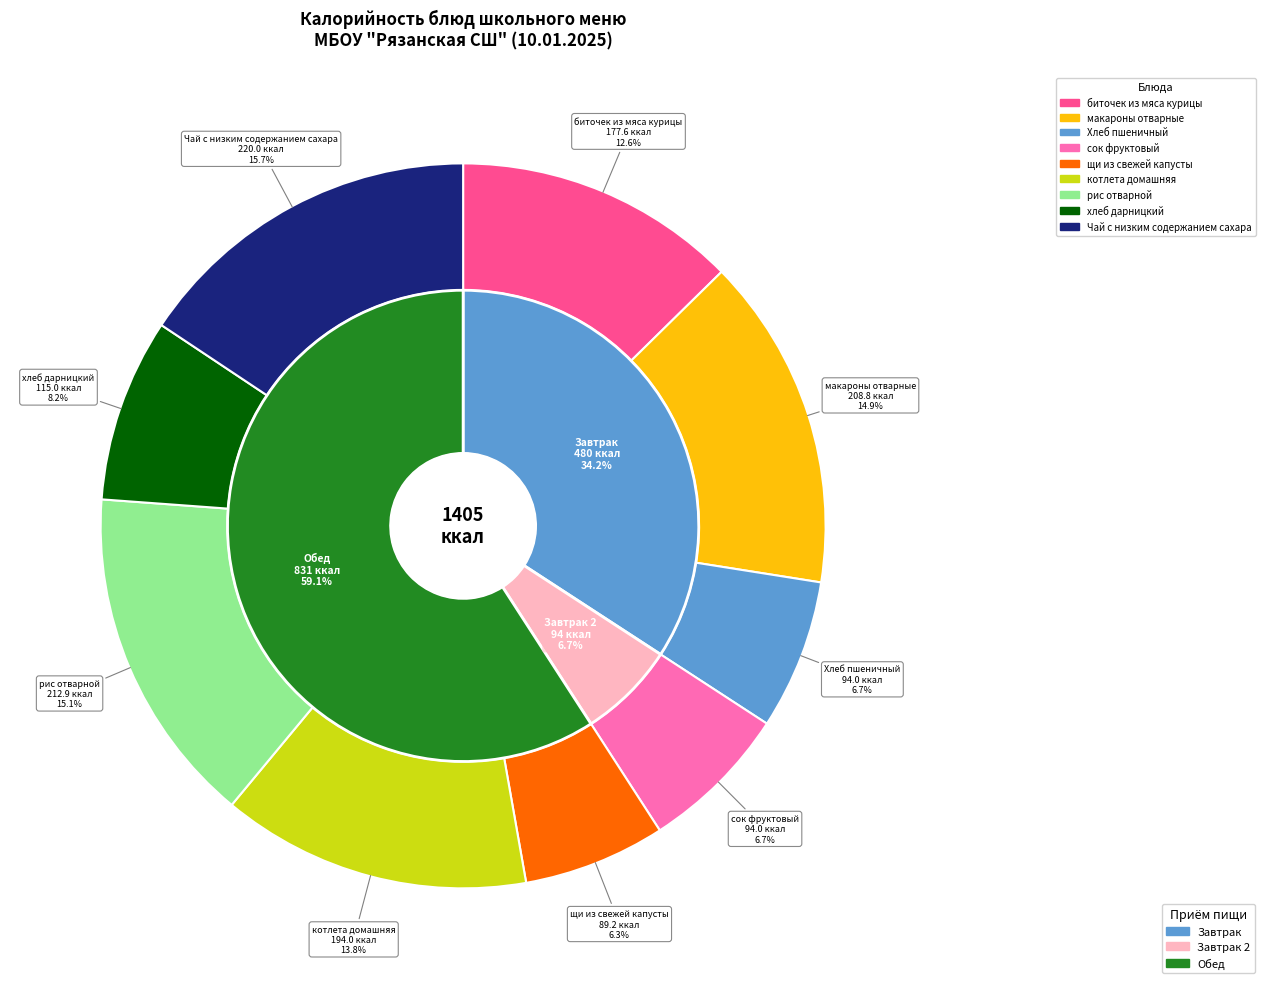

Which has a higher value, Хлеб пшеничный or макароны отварные?

макароны отварные